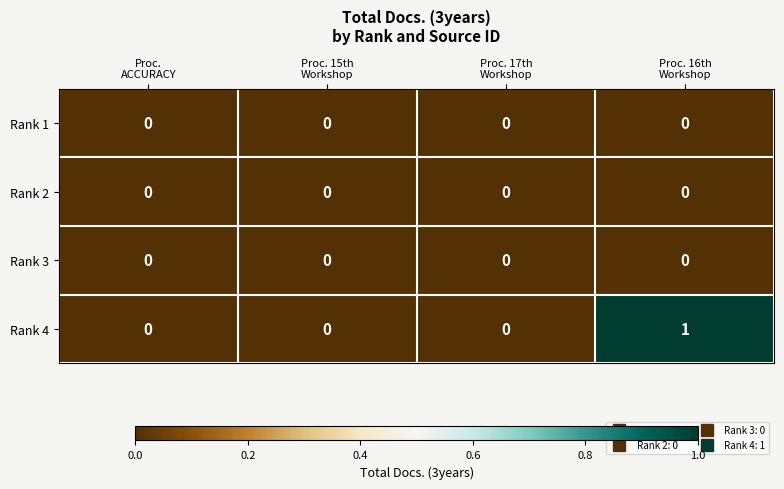

Reading left to right, what are all the values shown in this chart?

Rank 1: 0	0	0	0
Rank 2: 0	0	0	0
Rank 3: 0	0	0	0
Rank 4: 0	0	0	1